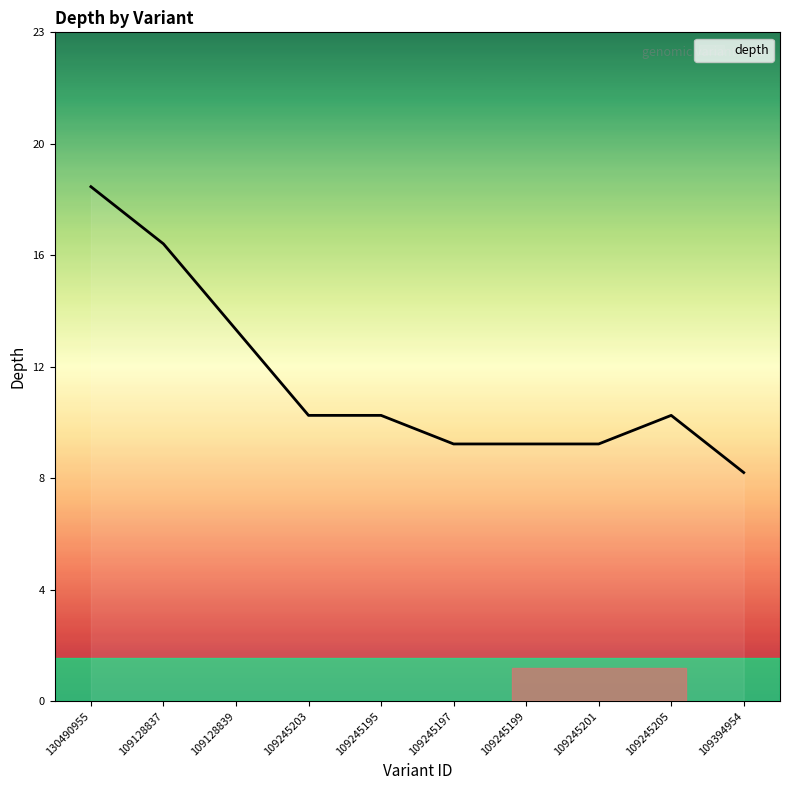

Rank the categories by value from highest to lowest.

130490955, 109128837, 109128839, 109245203, 109245195, 109245205, 109245197, 109245199, 109245201, 109394954